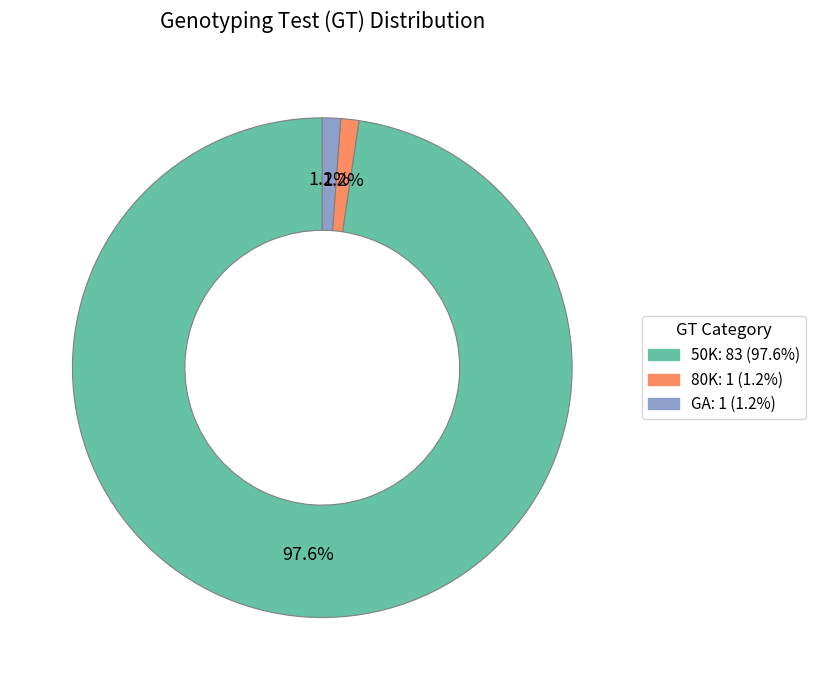

What is the ratio of the value at GA to the value at 80K?

1.0